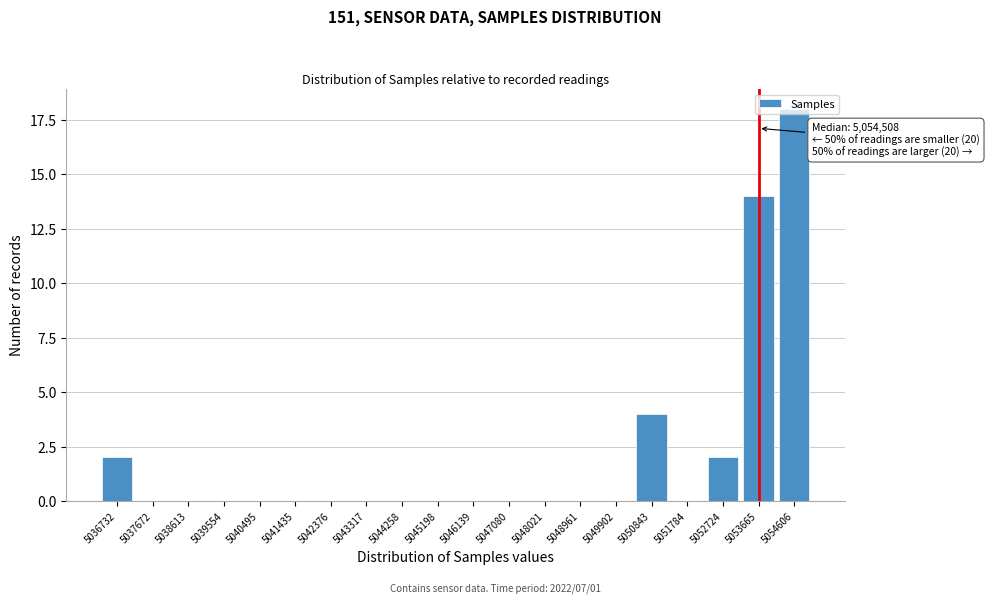

Which category has the highest value across all series?

5054606